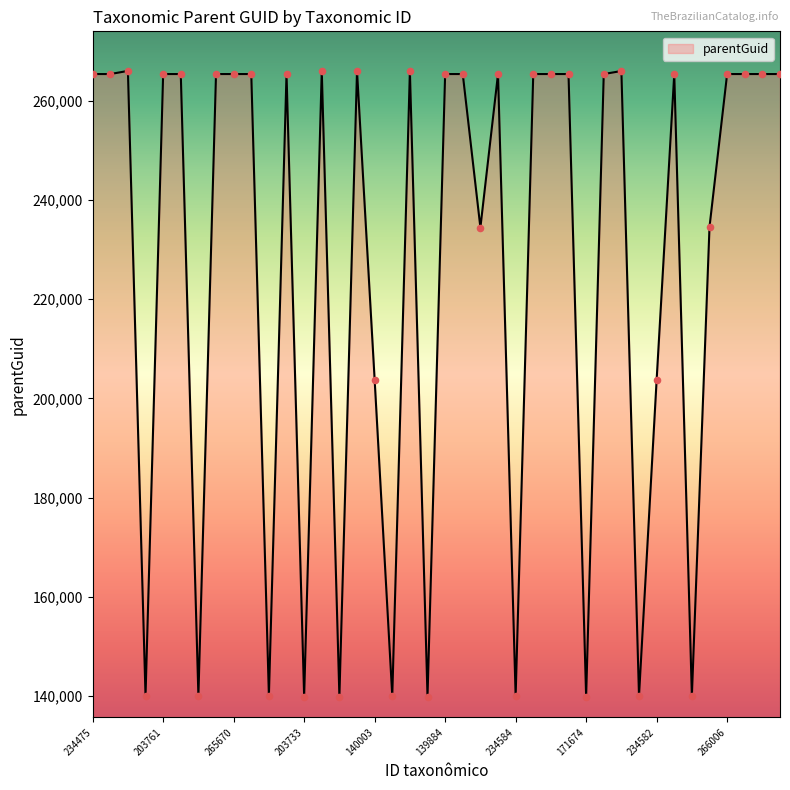

What is the greatest value displayed?

266026